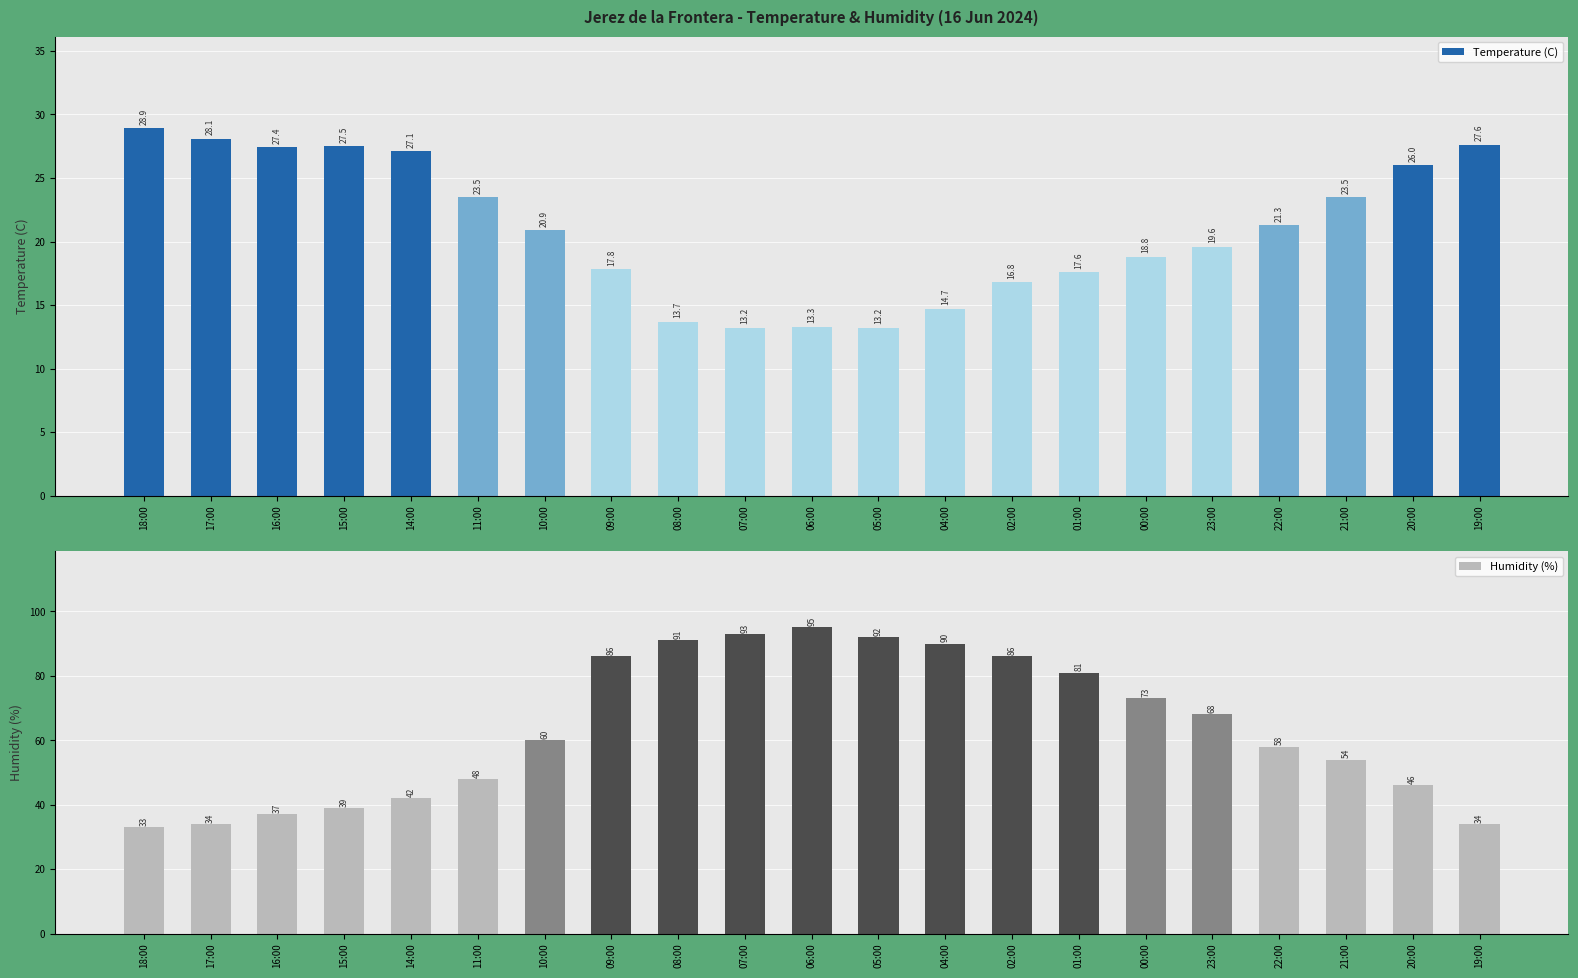

At how many categories does at least one series exceed 61?

10